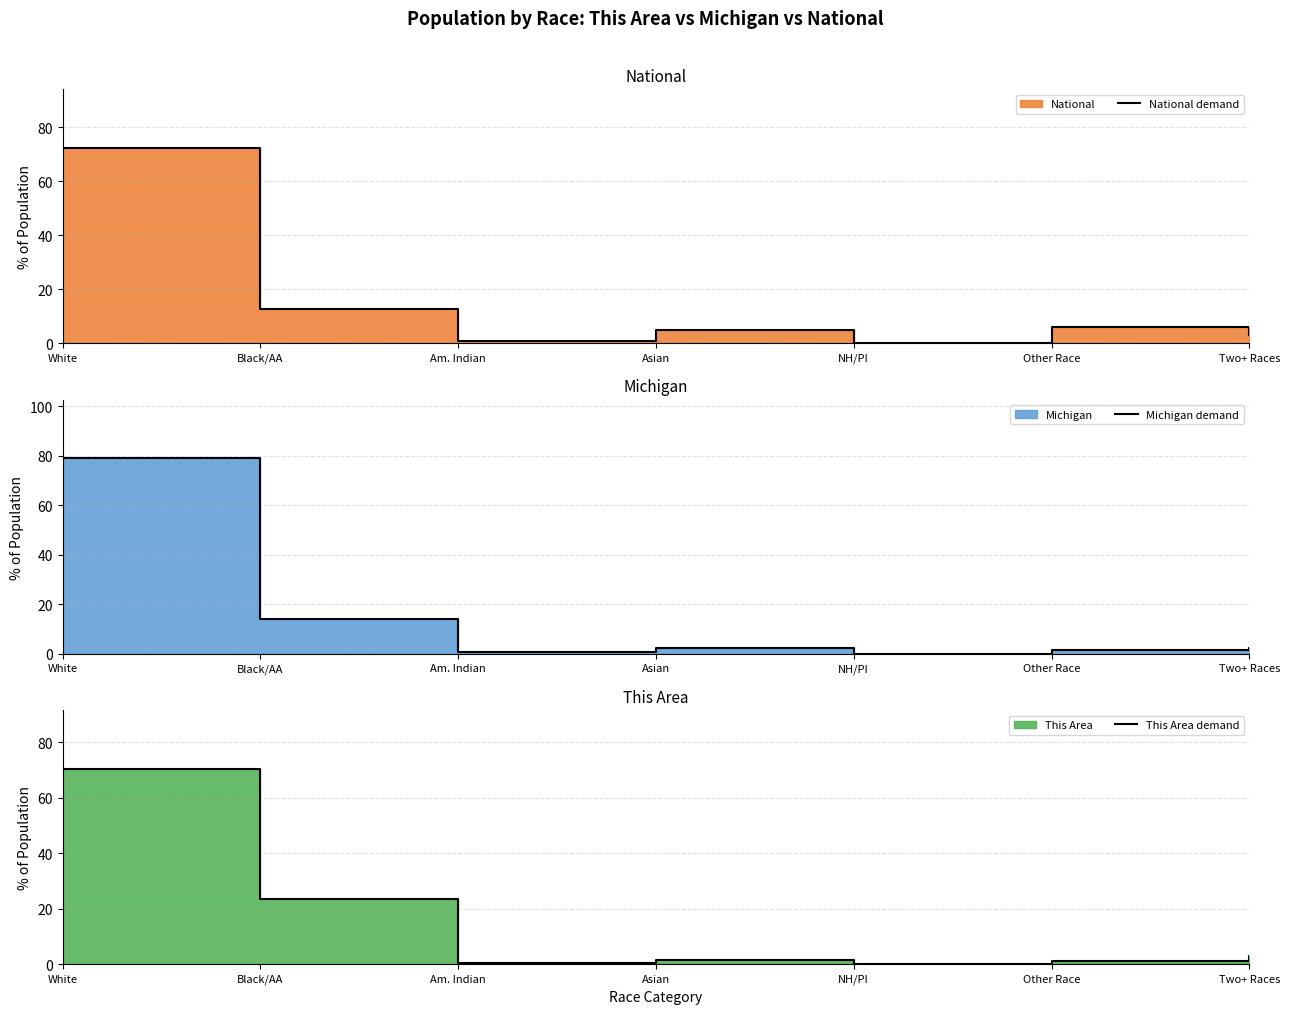

Reading left to right, transcribe all the data shown in this chart.

National demand: White=72.4	Black/AA=12.6	Am. Indian=0.9	Asian=4.8	NH/PI=0.2	Other Race=6.2	Two+ Races=2.9
Michigan demand: White=78.9	Black/AA=14.2	Am. Indian=0.6	Asian=2.4	NH/PI=0.0	Other Race=1.5	Two+ Races=2.3
This Area demand: White=70.4	Black/AA=23.3	Am. Indian=0.5	Asian=1.6	NH/PI=0.0	Other Race=1.2	Two+ Races=2.9